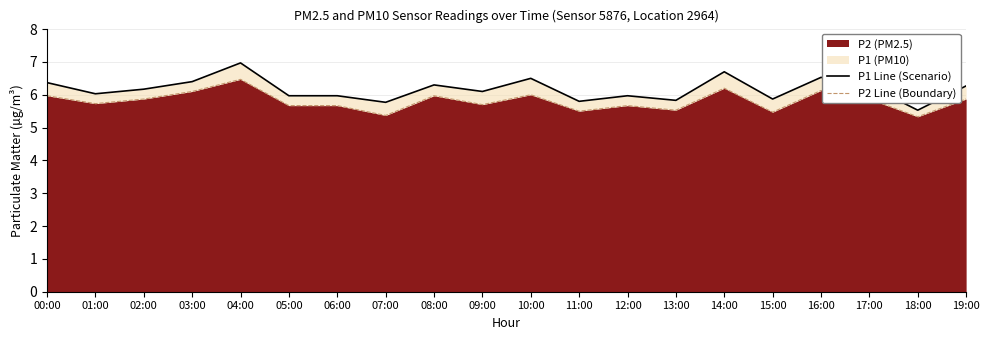

What is the label of the 19th point from the left?

18:00